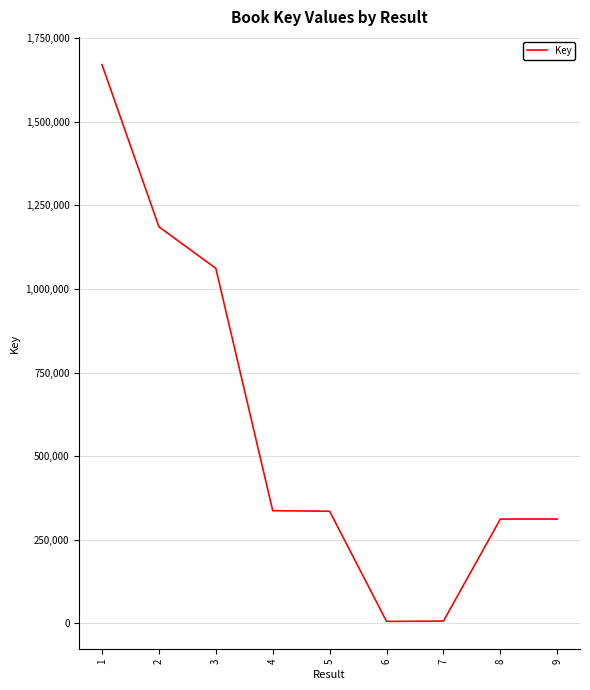

What is the difference between the maximum and minimum values?

1666207